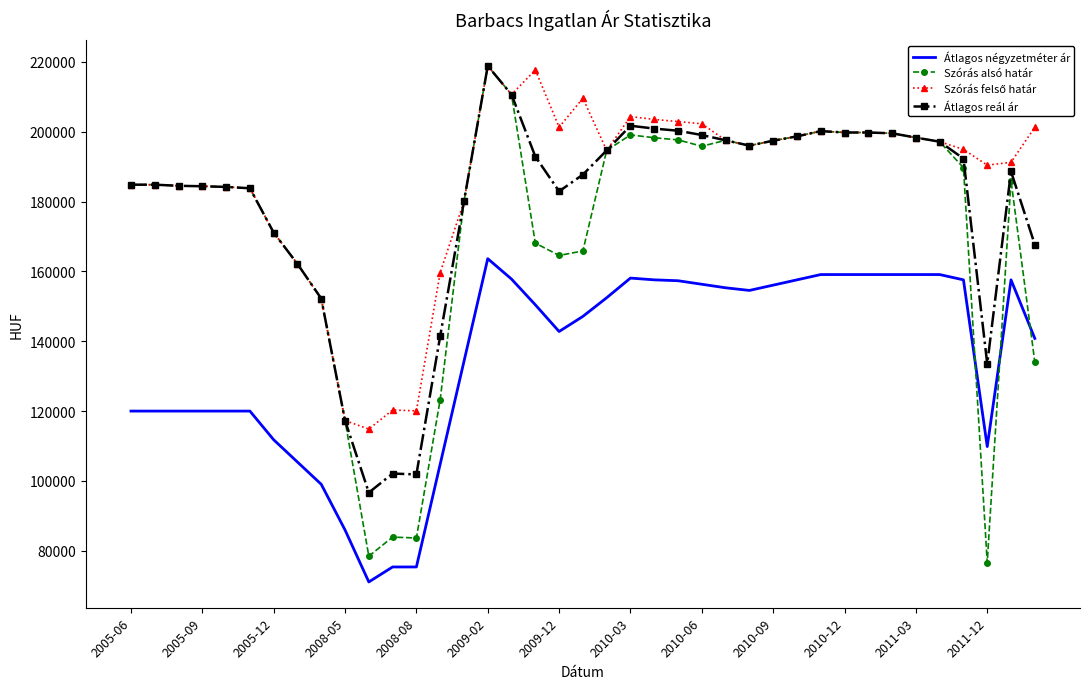

What is the maximum value shown in the chart?

218824